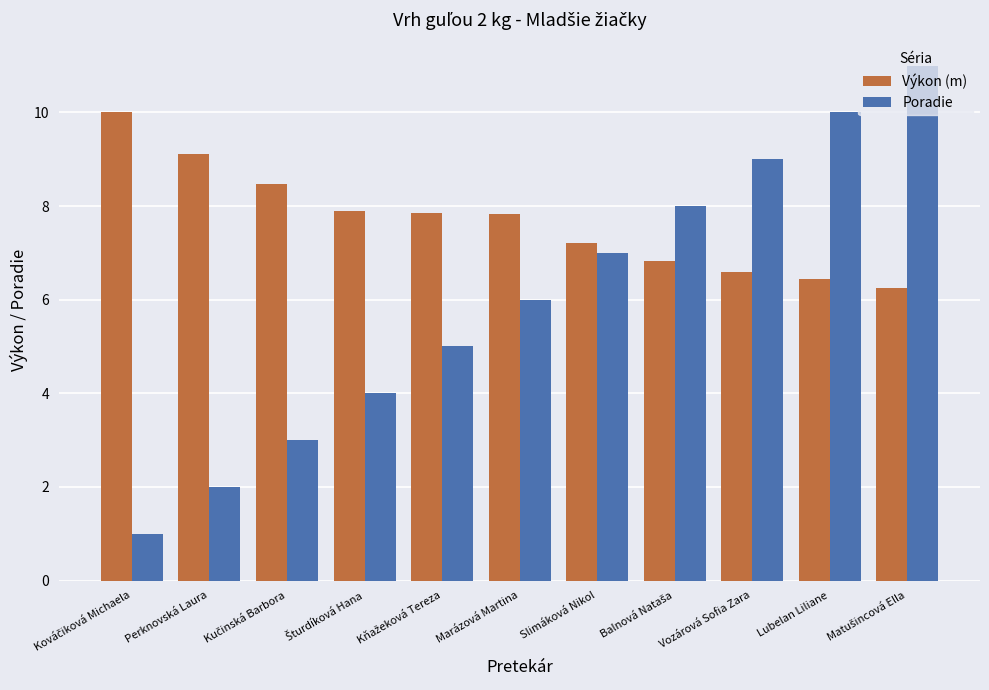

How many groups of bars are there?

11